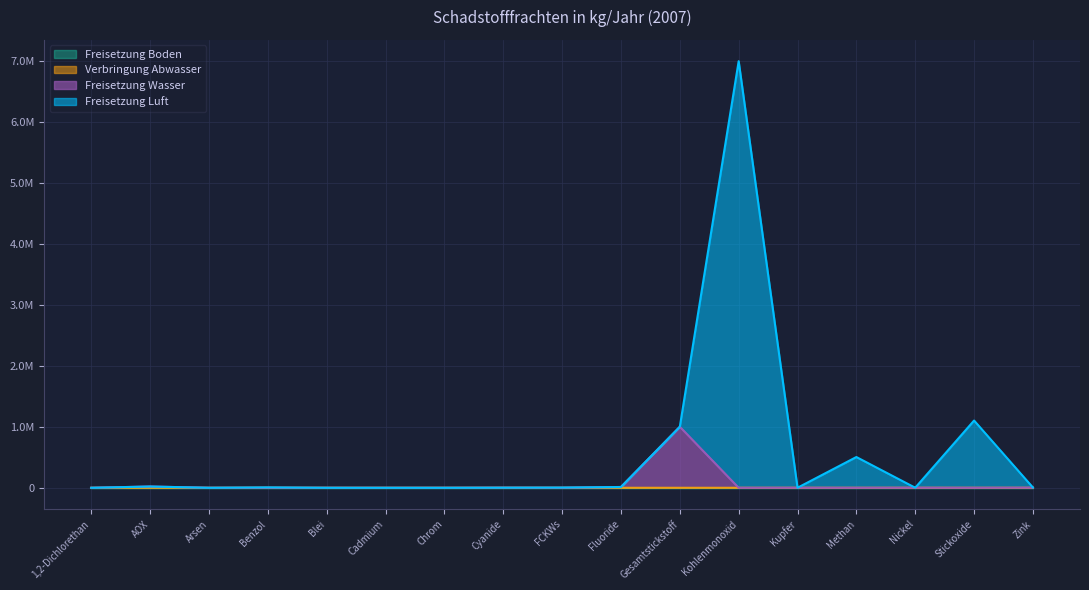

Where is Verbringung Abwasser nearest to the value 263?

Zink